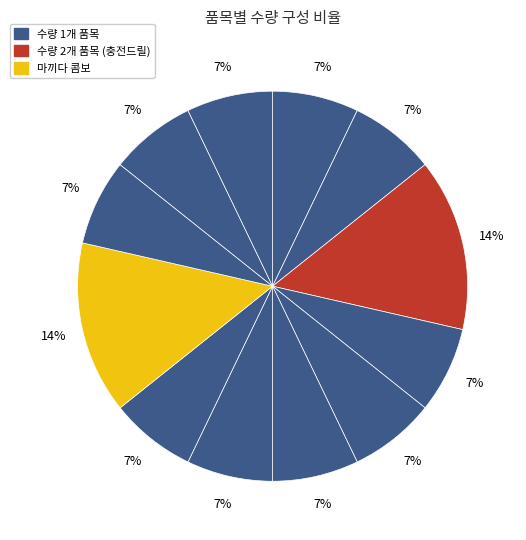

Does any single category account for the majority?

No